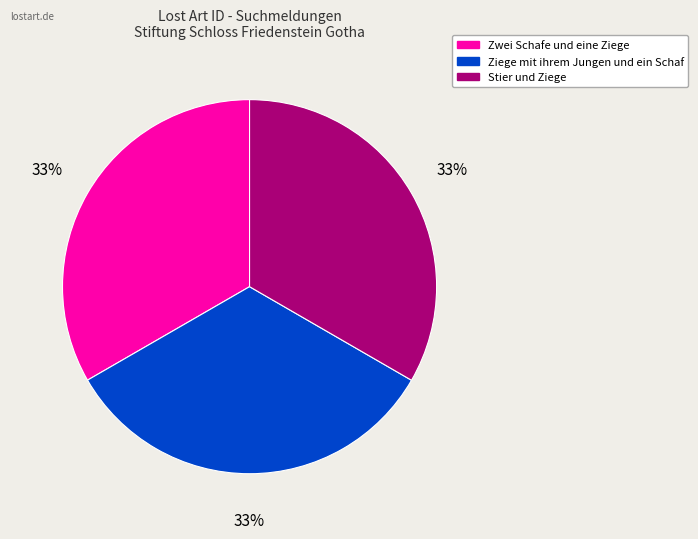

Is it true that Zwei Schafe und eine Ziege is 21% of the pie?

False